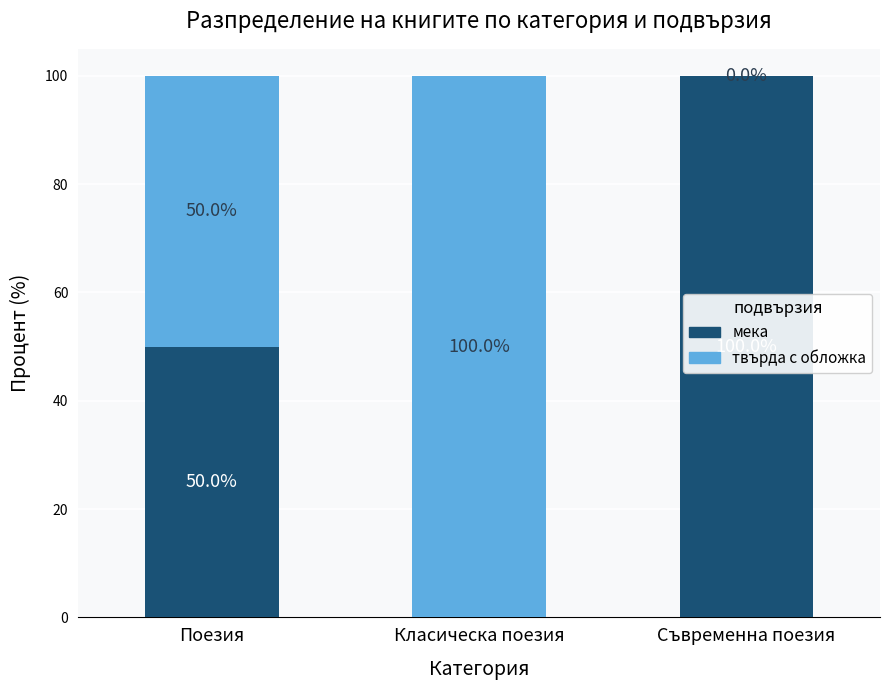

What is the total value across all series at Класическа поезия?

100